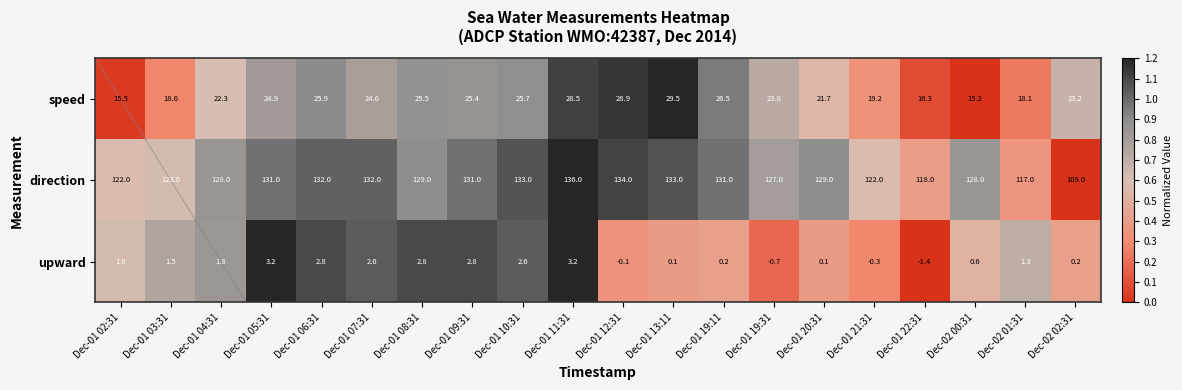

Between Dec-01 13:11 and Dec-01 21:31, which series saw the biggest shift?

direction